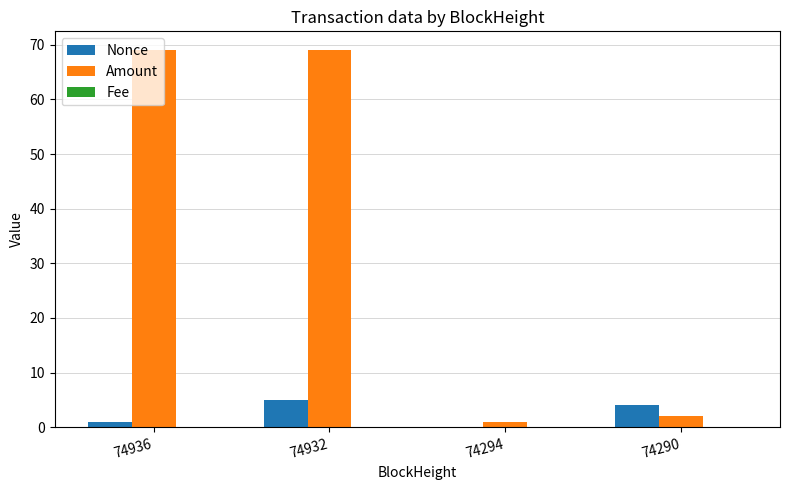

How many categories are shown in the chart?

4